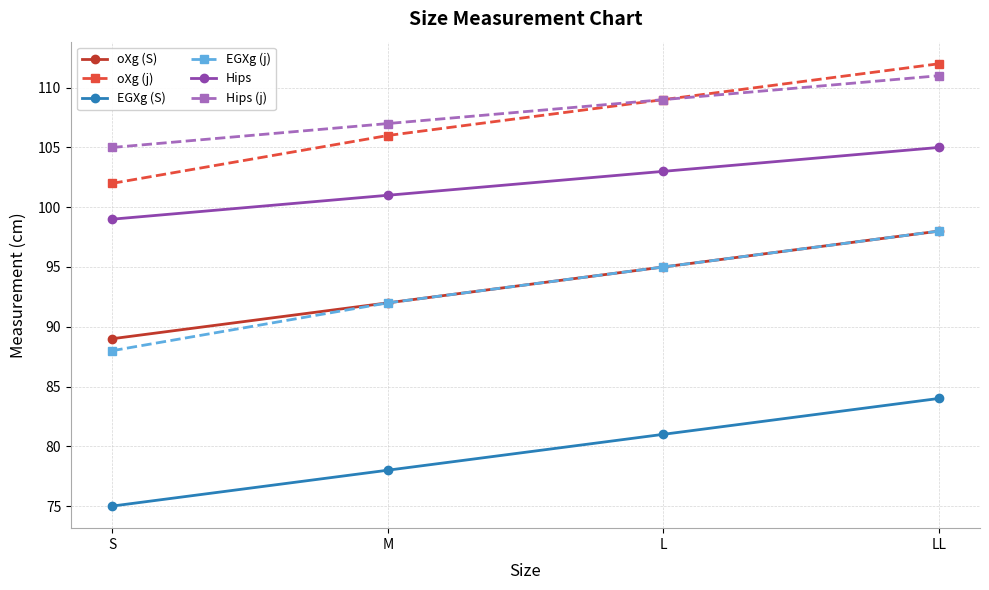

True or false: EGXg (S) and Hips intersect in this chart.

False